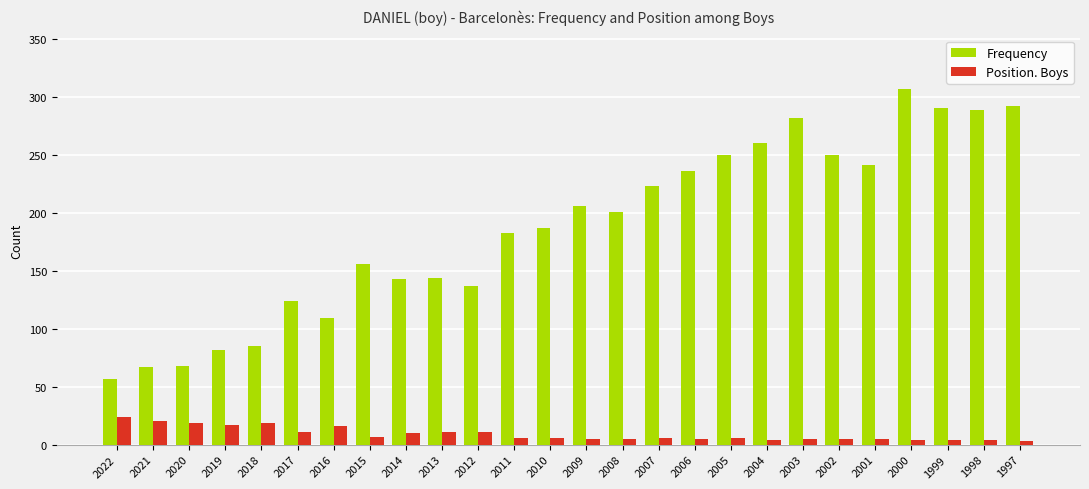

What is the value of the Frequency bar at the 8th from the left?

156